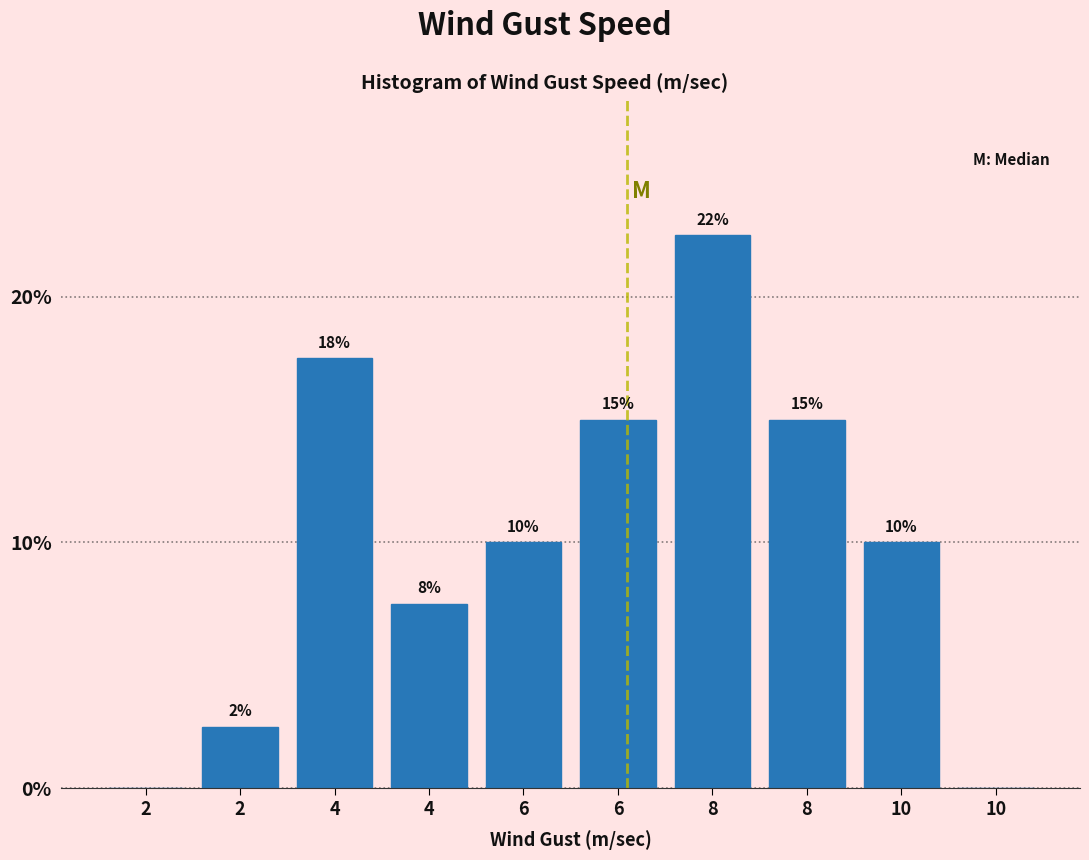

How many values are above zero?

8